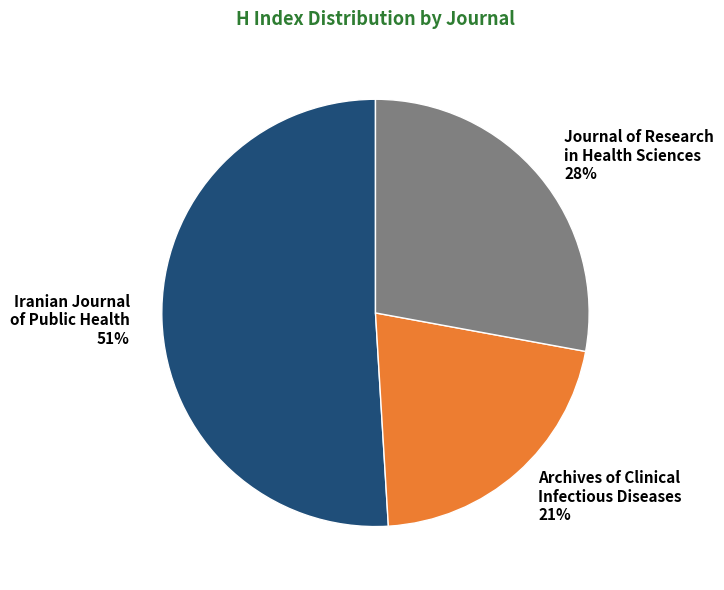

How many segments does this pie chart have?

3